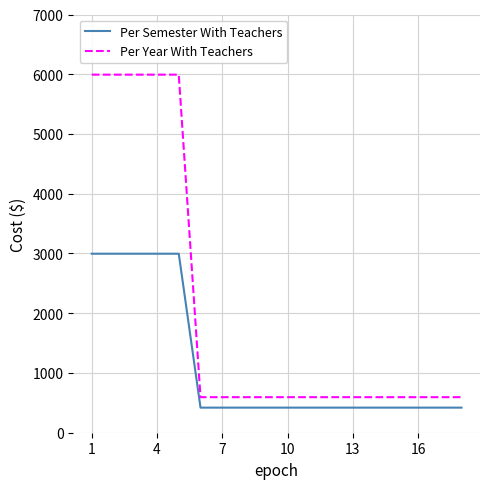

How many lines are shown in the chart?

2